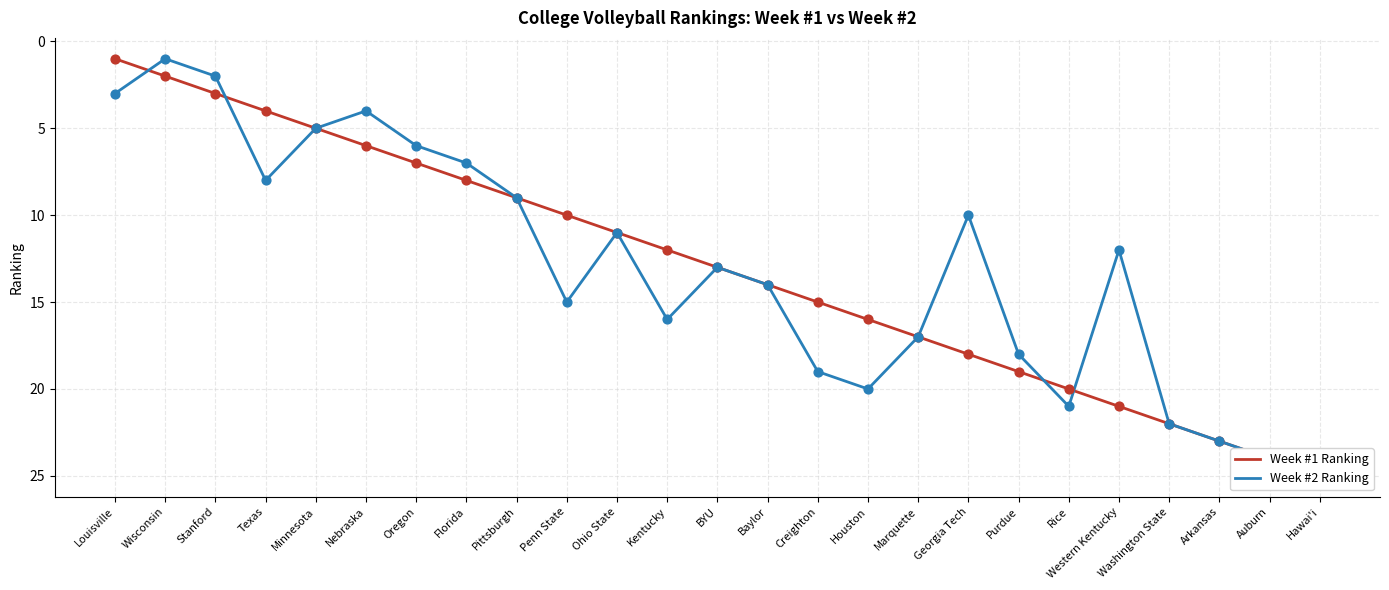

Is the value of Week #2 Ranking at Kentucky greater than the value of Week #1 Ranking at Wisconsin?

Yes